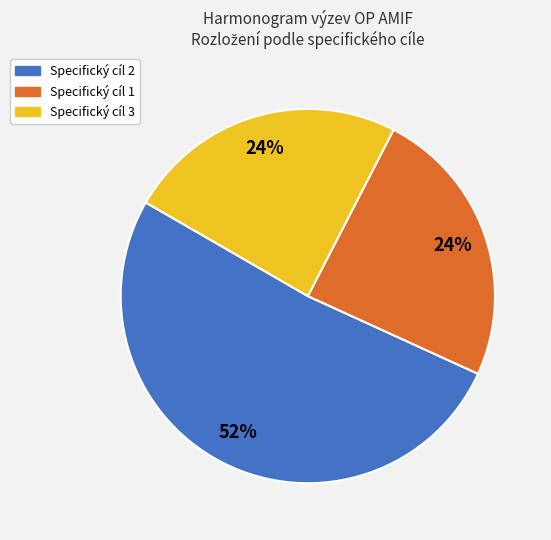

Is it true that Specifický cíl 3 is 13% of the pie?

False